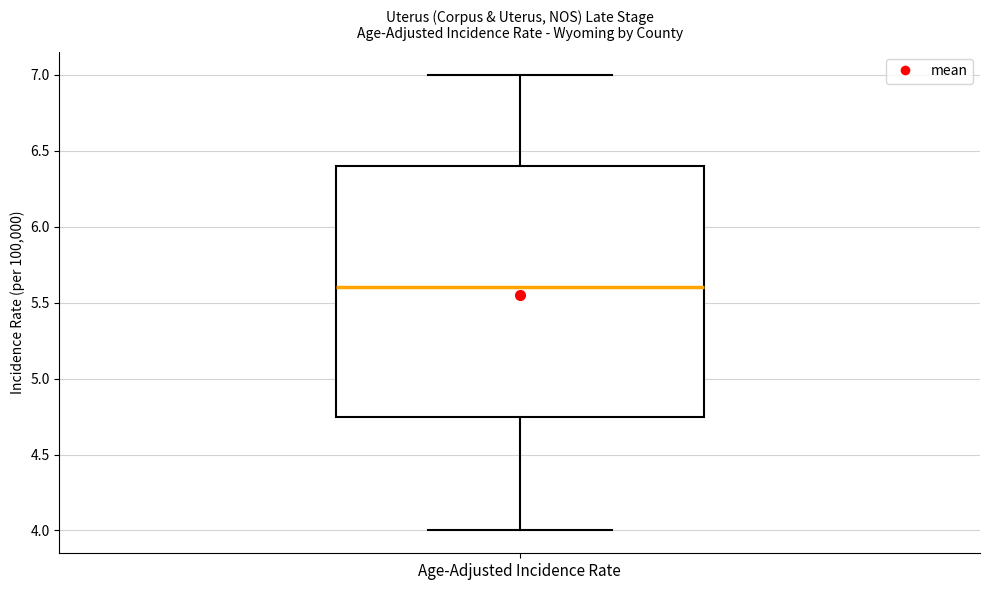

Transcribe this box plot: give where the median line is, the range the box spans, and where the two whiskers end, as read against the y-axis. The values are not printed on the chart, so give them approximately, as read against the axis.

median 5.60, box 4.75 to 6.40, whiskers 4.00 to 7.00